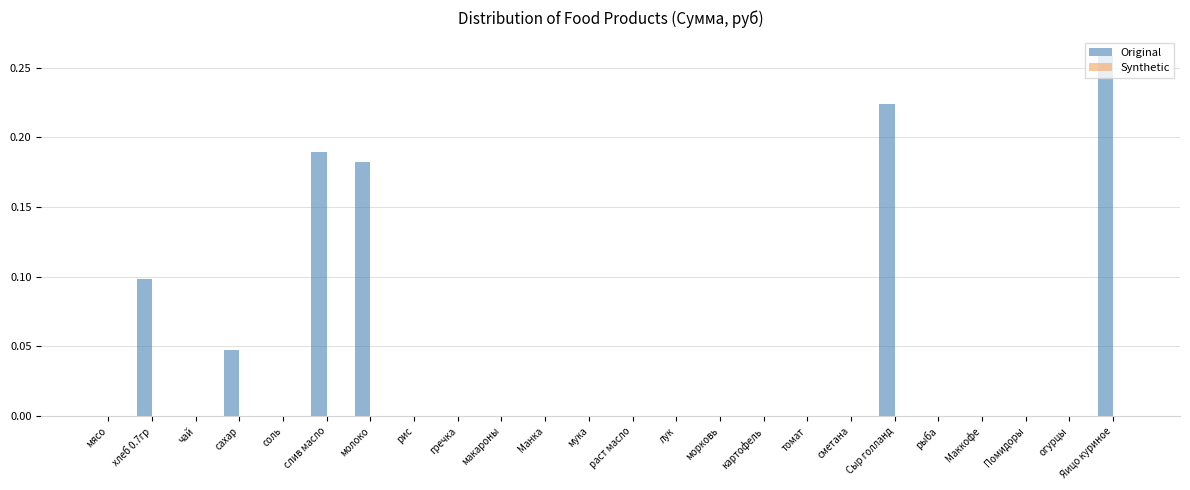

Which label corresponds to the largest value in the chart?

Яицо куриное